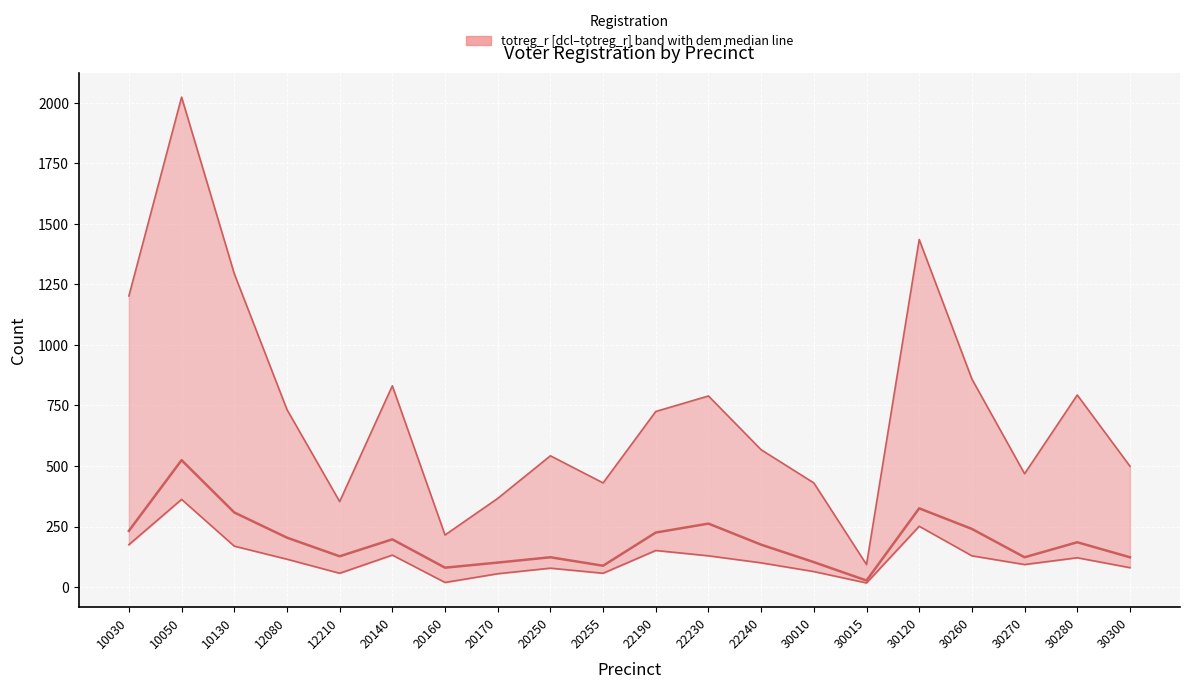

What is the difference between the dem values at 10030 and 10130?

76